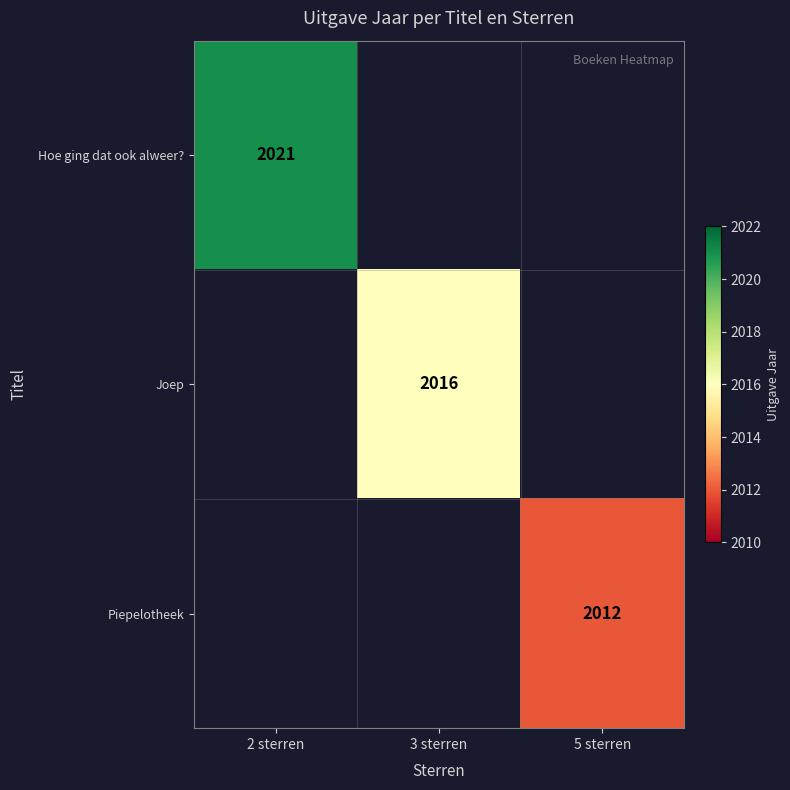

True or false: Piepelotheek has a value of 3536 at 5 sterren.

False